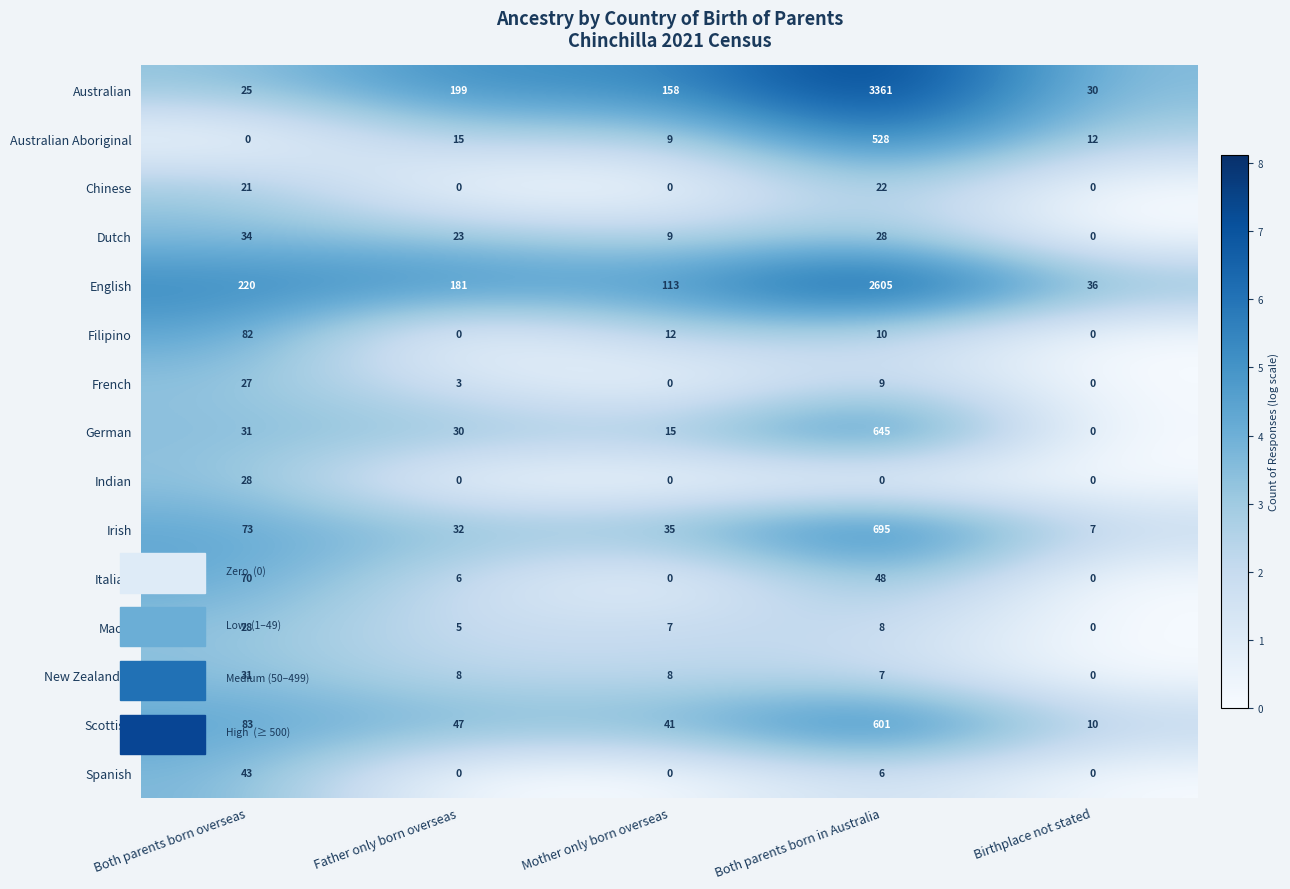

What is the minimum value for Irish?

7